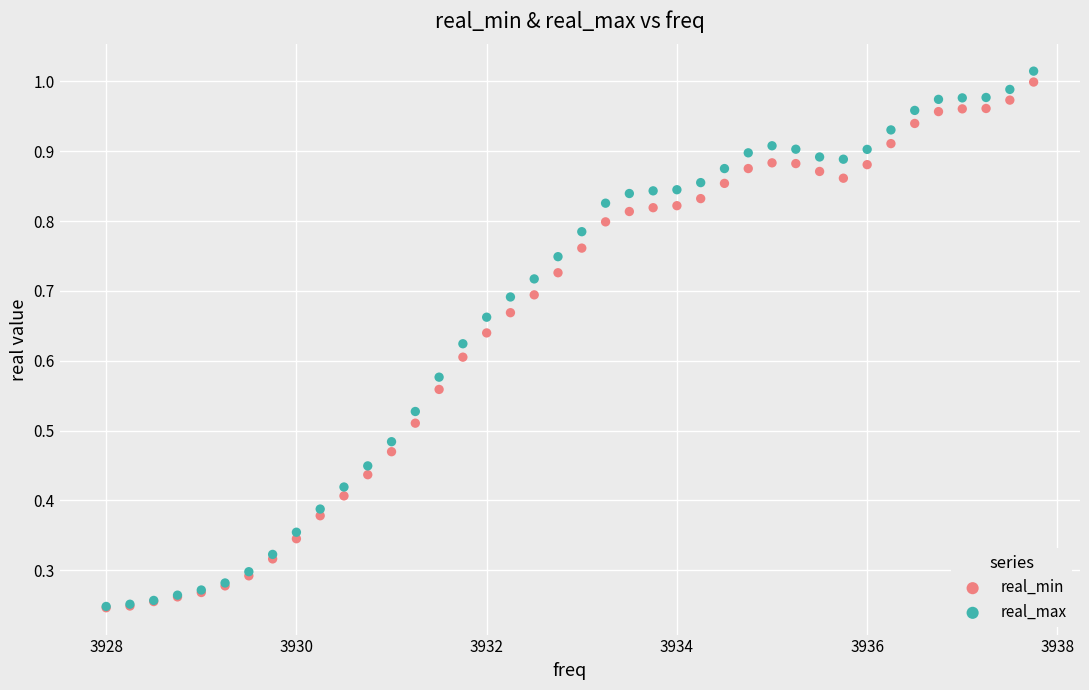

Which series reaches the maximum Y coordinate?

real_max